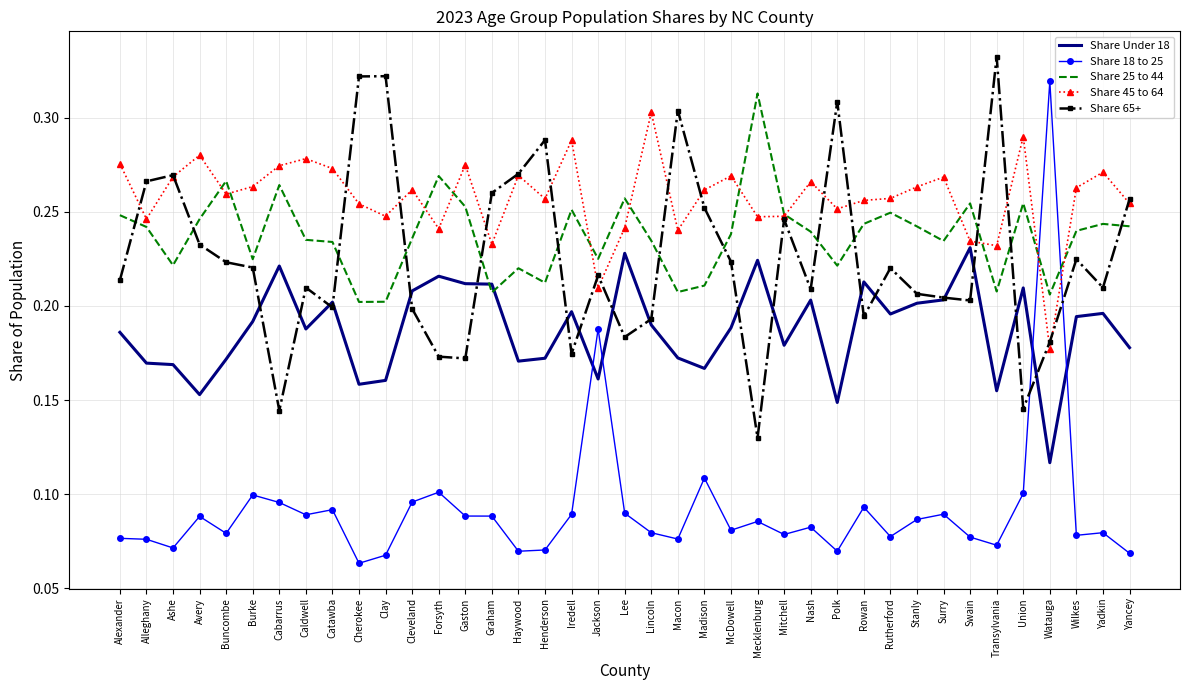

True or false: Share 45 to 64 and Share Under 18 intersect in this chart.

False